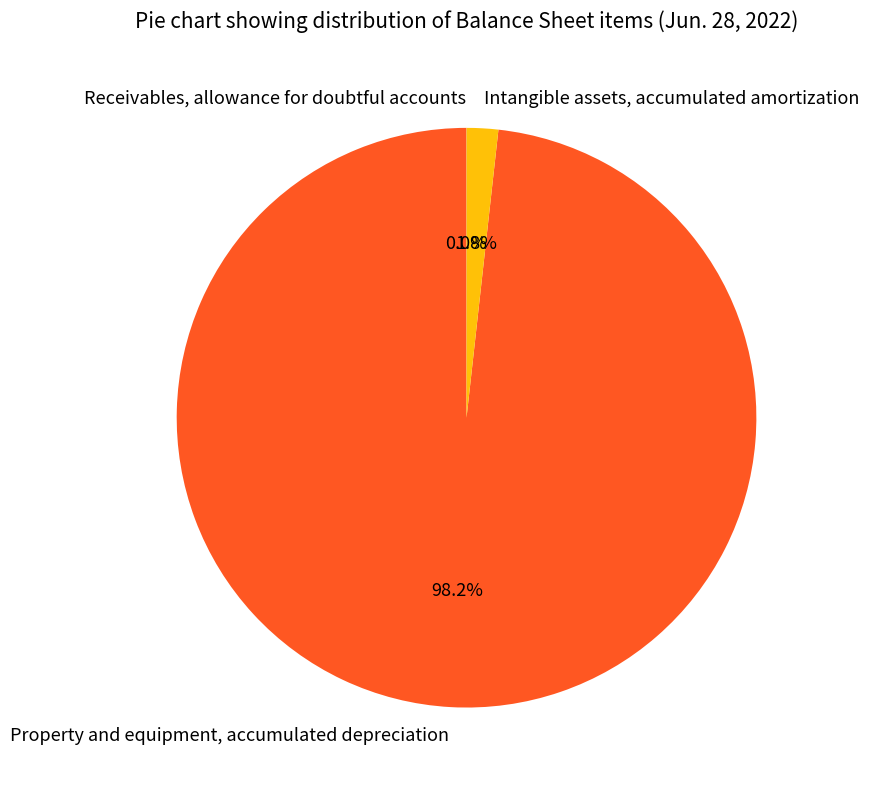

What is the largest slice in the pie chart?

Property and equipment, accumulated depreciation